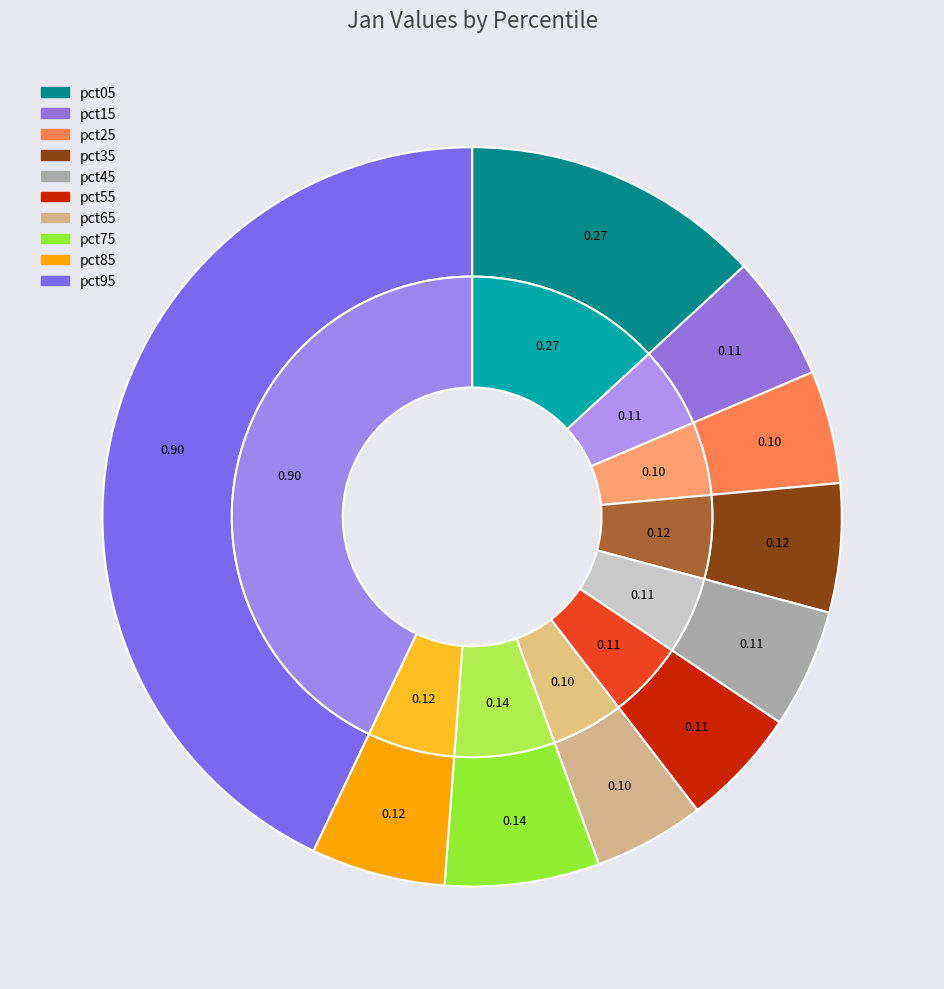

What percentage is the pct85 slice, to the nearest percent?

6%